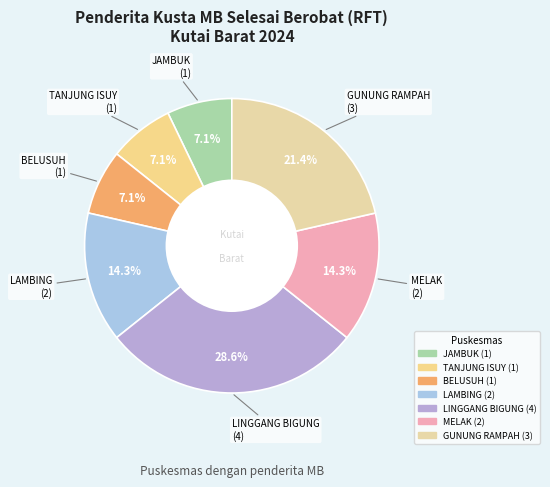

How many segments does this pie chart have?

7